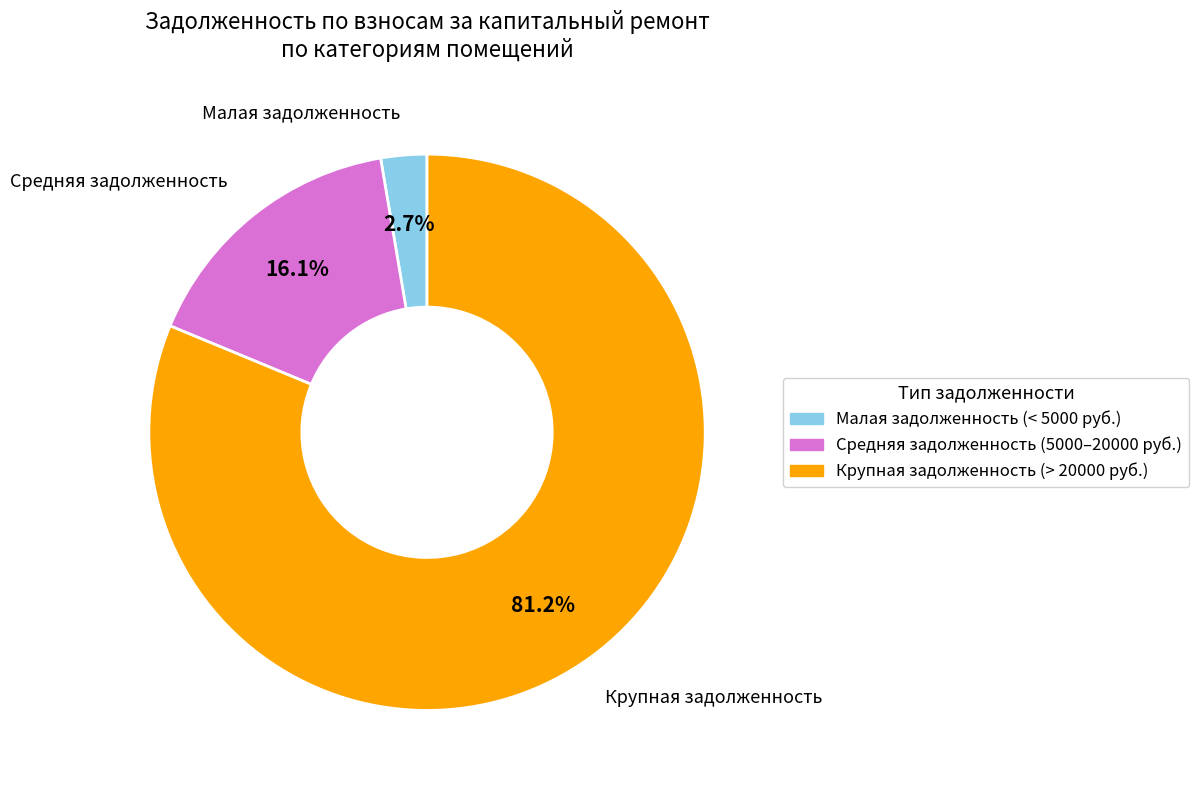

Is there a majority slice in this chart?

Yes